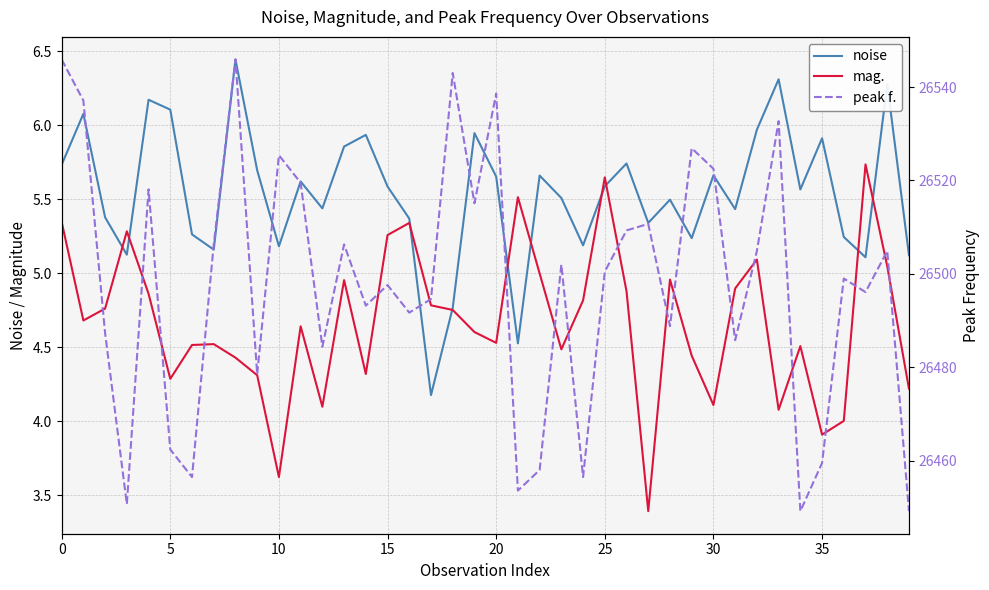

Which series has the largest range (max minus min)?

peak f.